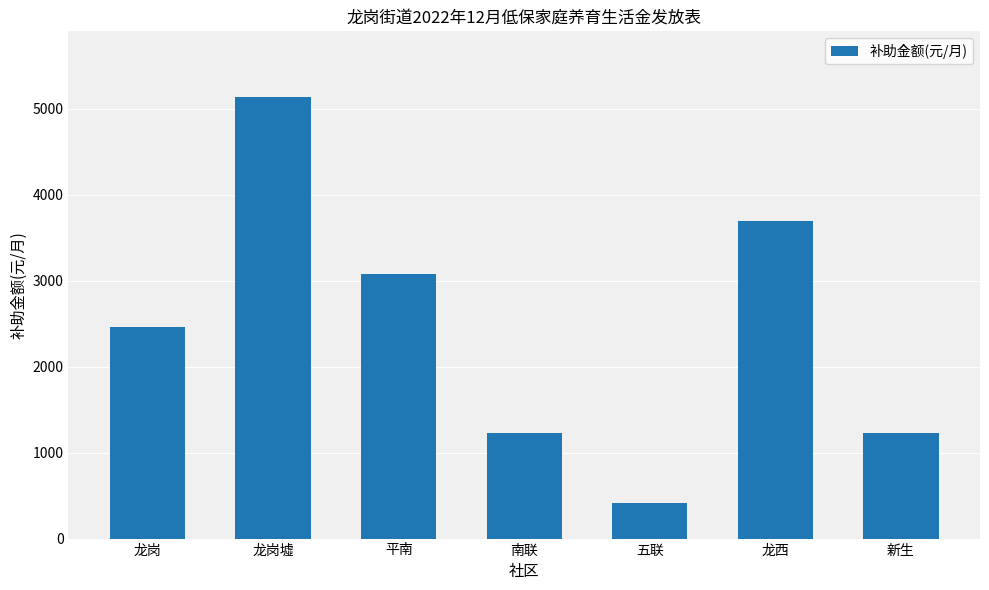

What is the minimum value shown in the chart?

410